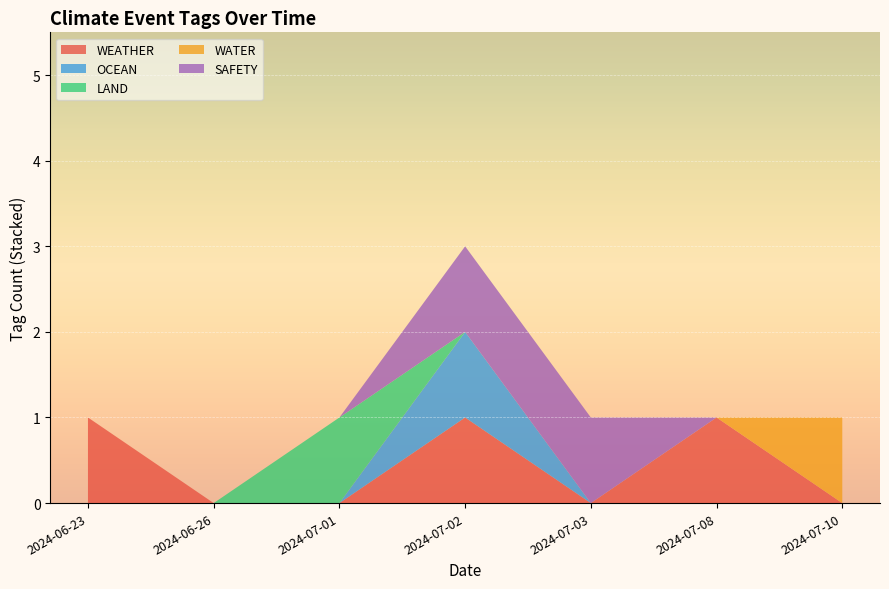

Reading right to left, what are all the values shown in this chart?

WEATHER: 0	1	0	1	0	0	1
OCEAN: 0	0	0	1	0	0	0
LAND: 0	0	0	0	1	0	0
WATER: 1	0	0	0	0	0	0
SAFETY: 0	0	1	1	0	0	0